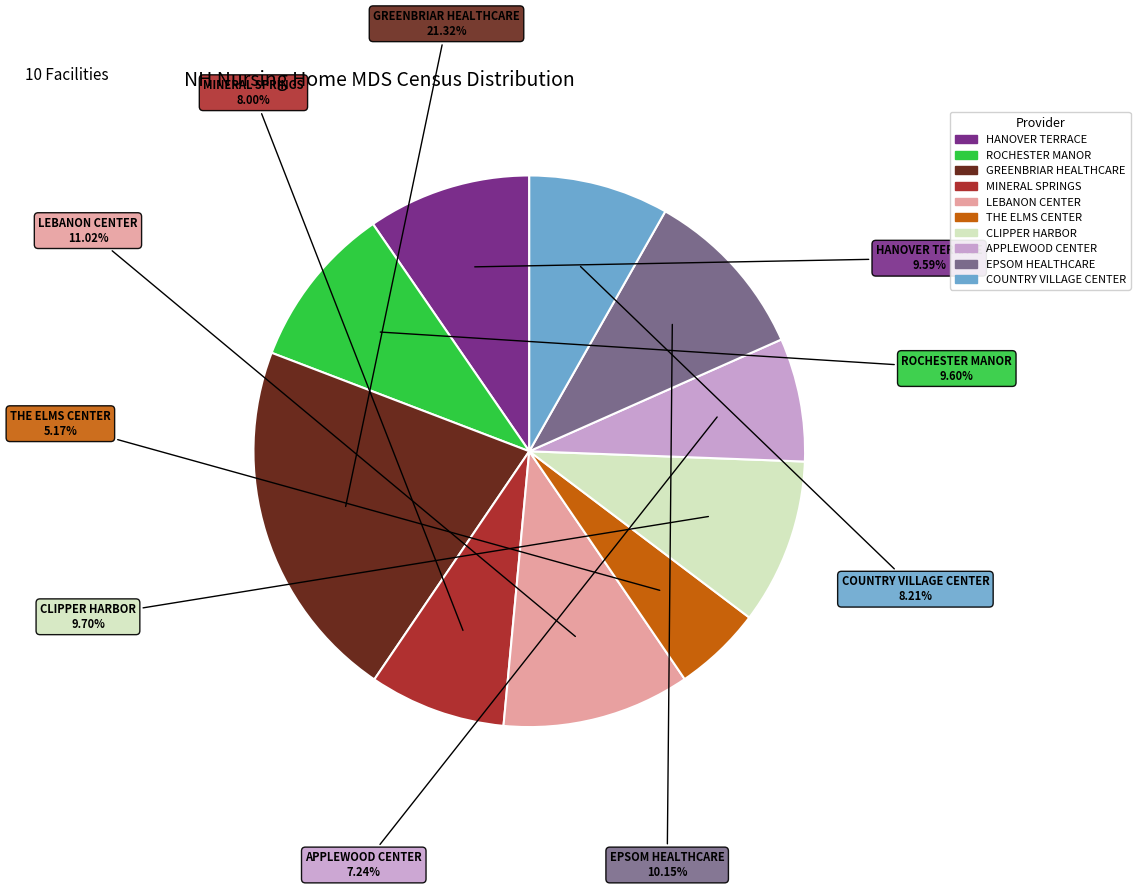

What percentage is the THE ELMS CENTER slice, to the nearest percent?

5%